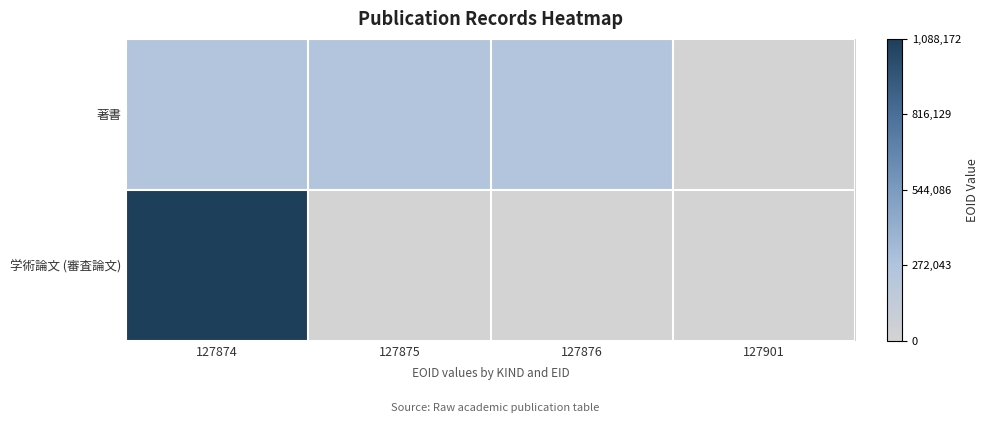

Rank the series by their maximum value, from lowest to highest.

著書, 学術論文 (審査論文)